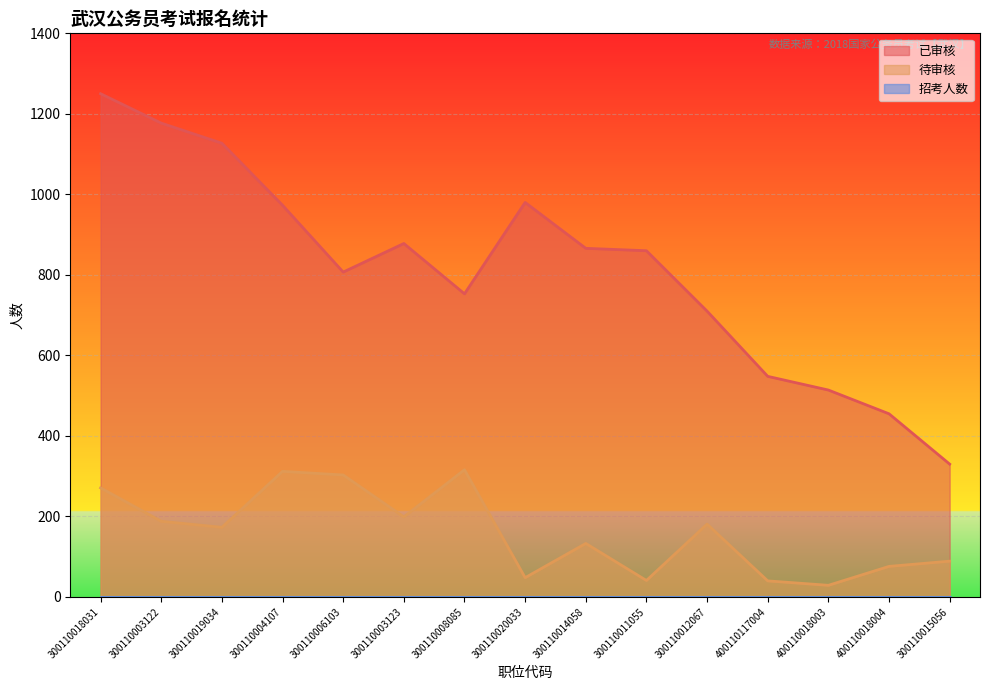

True or false: 待审核 and 已审核 intersect in this chart.

False